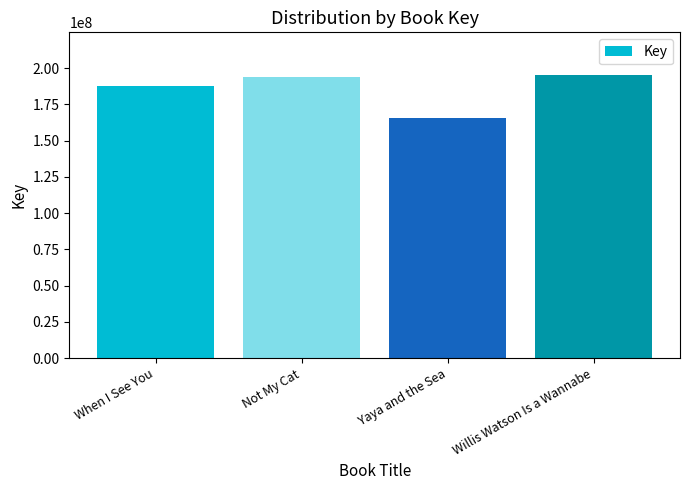

Does the chart contain stacked bars?

No